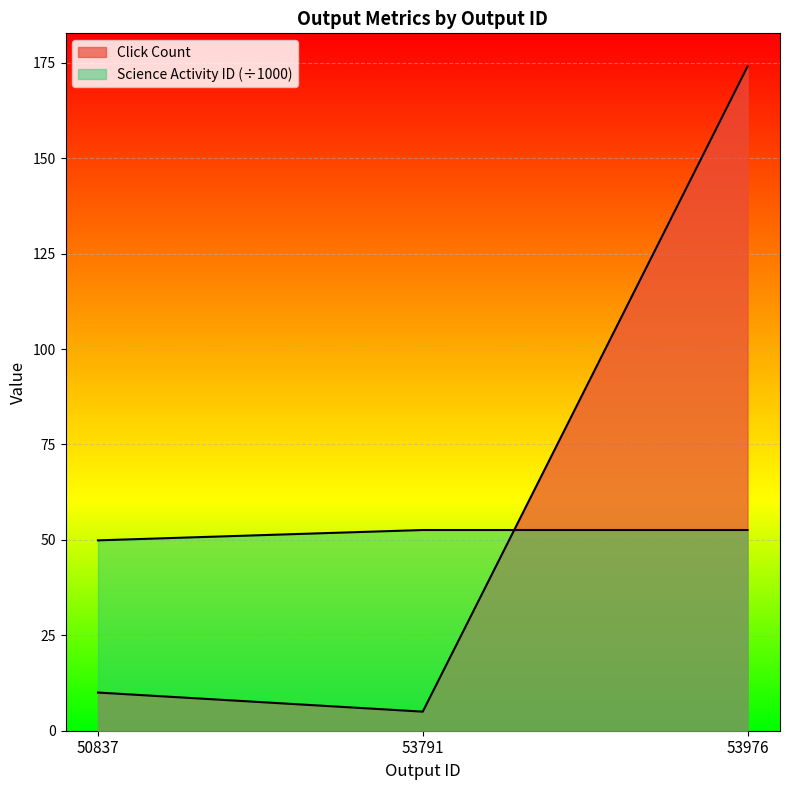

Reading right to left, what are all the values shown in this chart?

Click Count: 174.0	5.0	10.0
Science Activity ID: 52.6	52.6	49.9